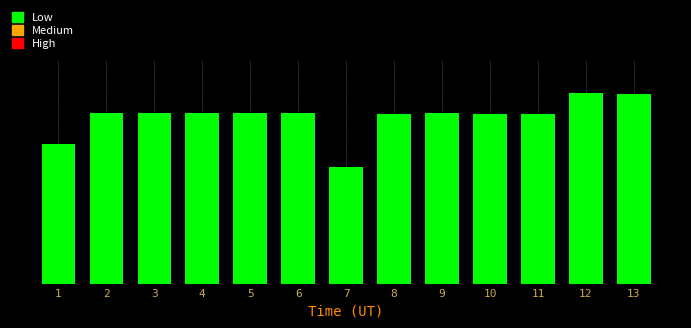

What is the difference between the maximum and minimum values?

4264603.0